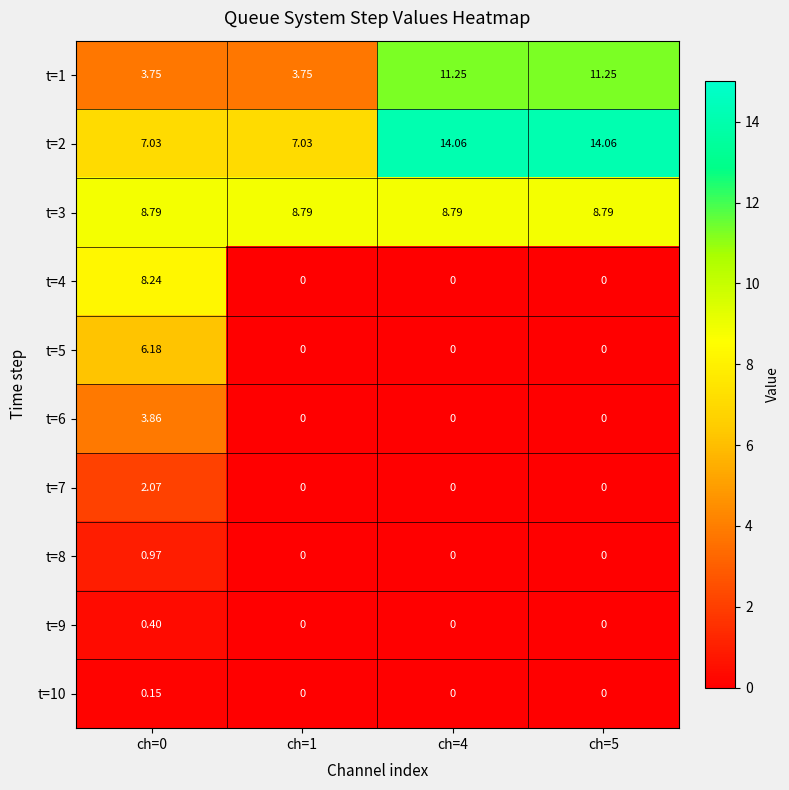

Is the value of t=10 at ch=0 greater than the value of t=2 at ch=4?

No